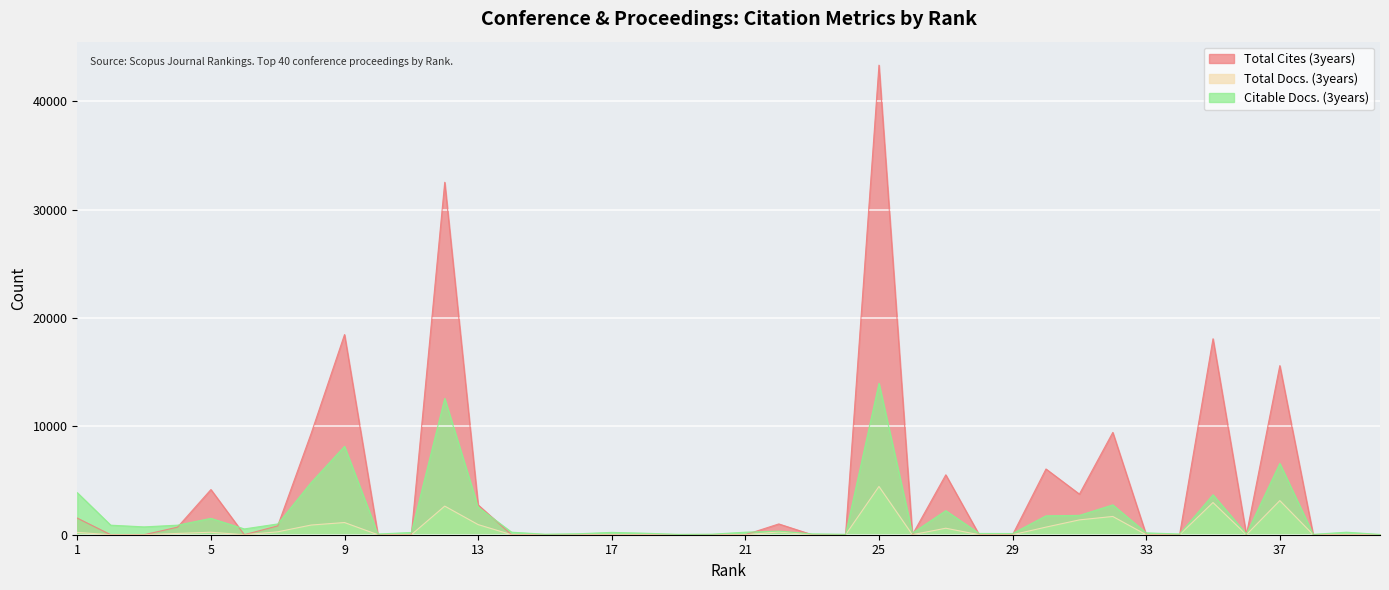

Where does the Citable Docs. (3years) series first go above 236?

1